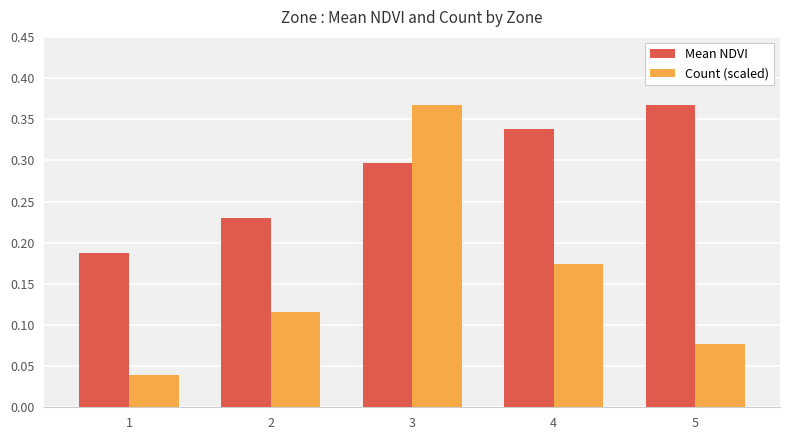

What is the sum of all Count (scaled) values?

0.8